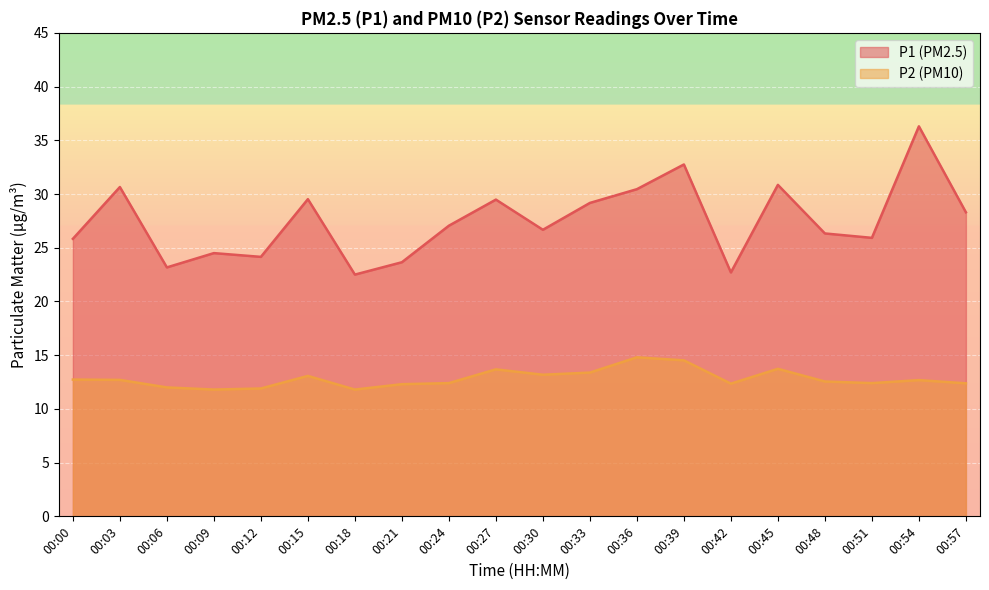

At which label is P1 closest to 29?

00:33